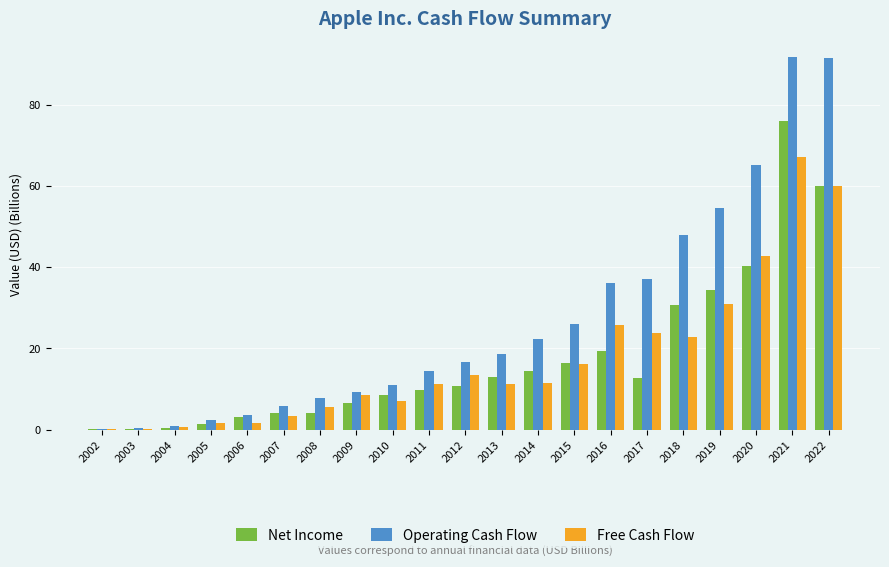

At which category is the sum across all series the highest?

2021